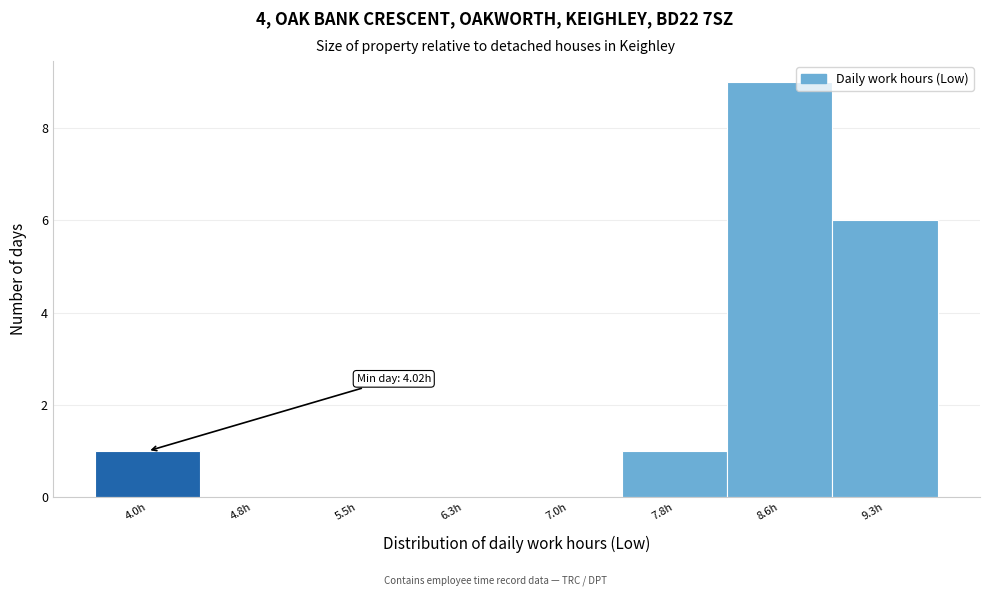

Reading right to left, list all the values displayed in this chart.

9.3h=6	8.6h=9	7.8h=1	7.0h=0	6.3h=0	5.5h=0	4.8h=0	4.0h=1